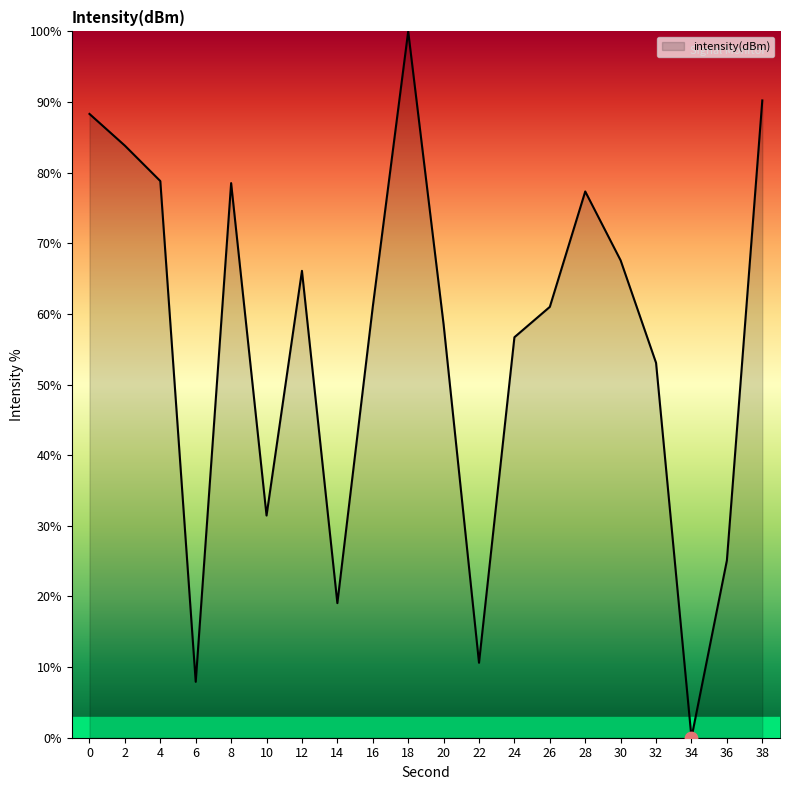

Which has a higher value, 38 or 22?

38